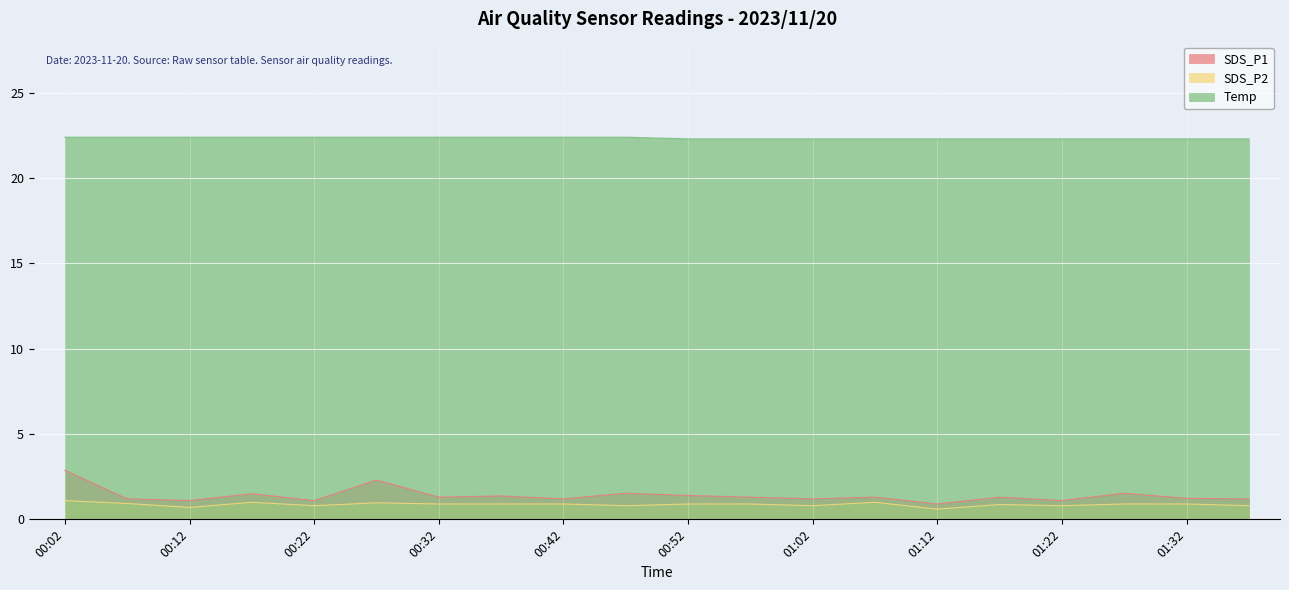

Is the value of SDS_P1 at 01:12 greater than the value of SDS_P2 at 01:17?

Yes